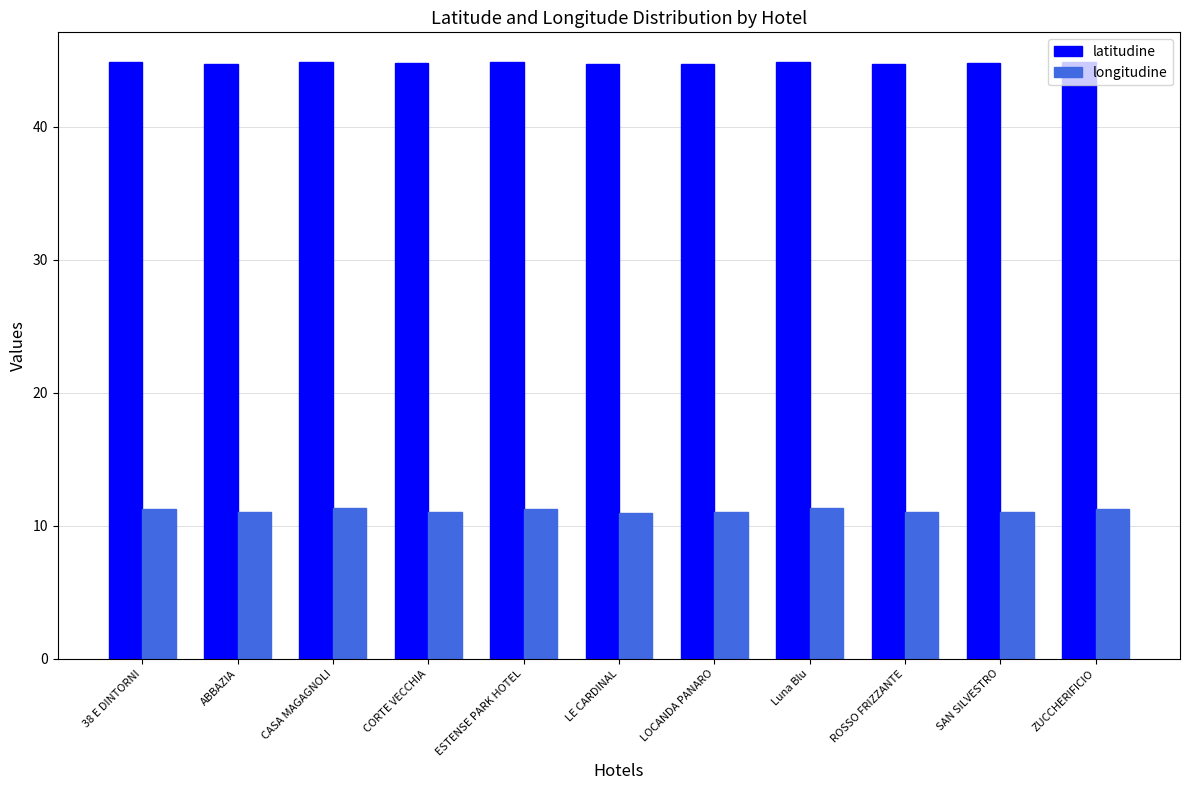

Count the number of categories in the chart.

11